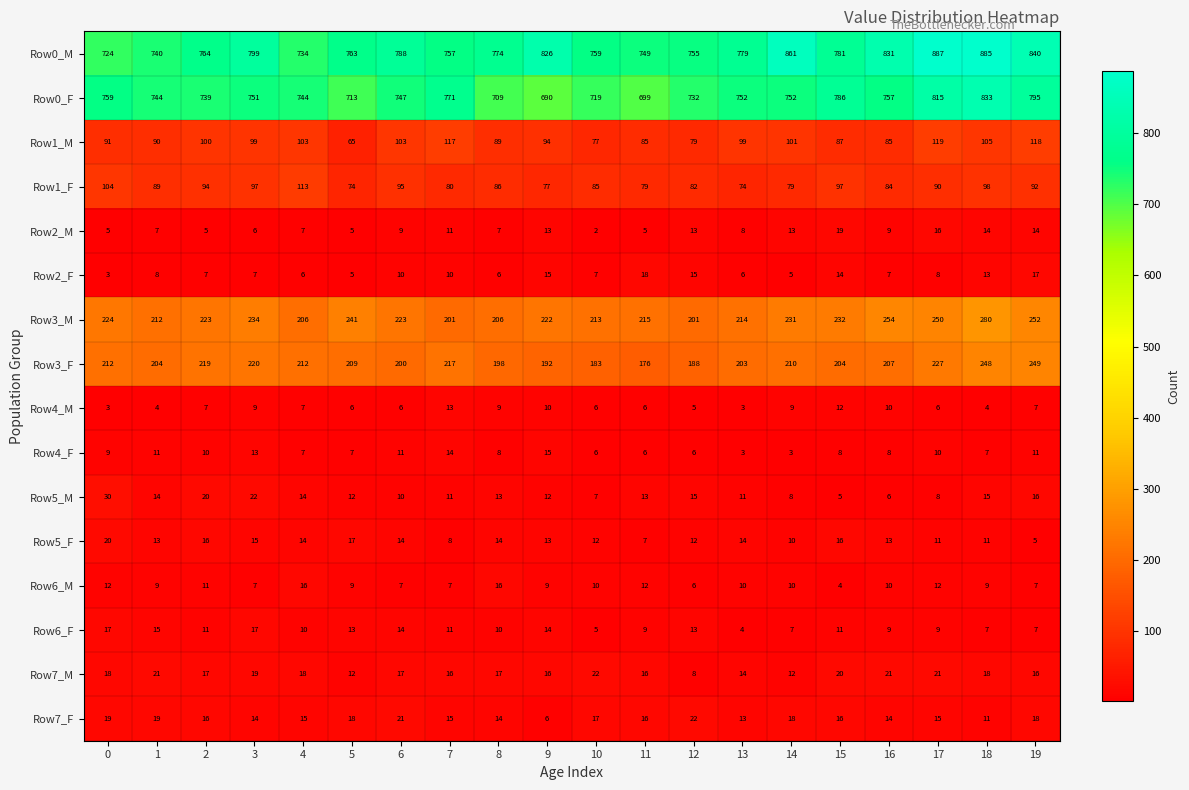

Is it true that Row0_M equals 788 at 6?

True